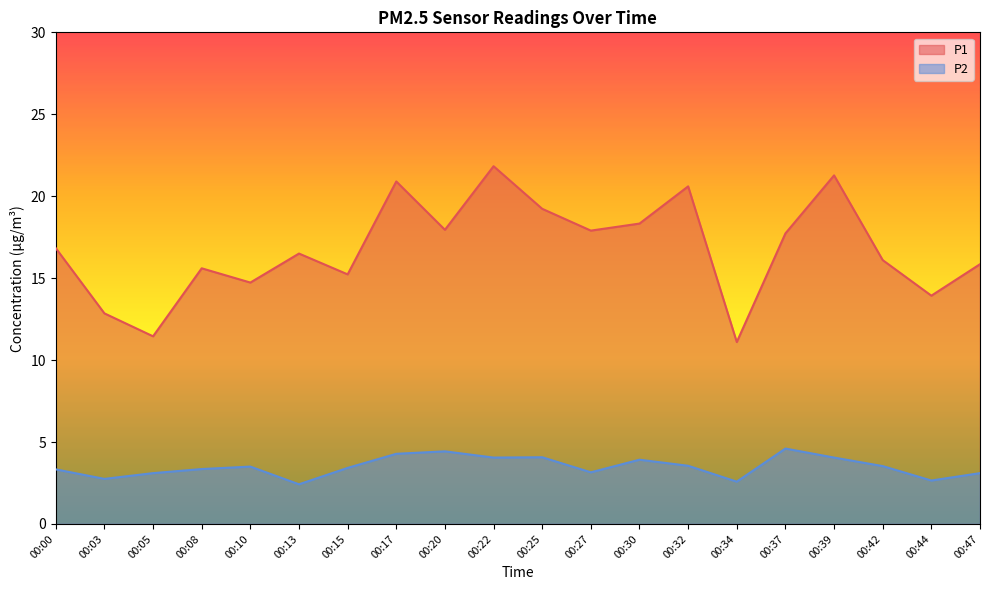

What is the value of the P1 point at the 20th from the left?

15.8